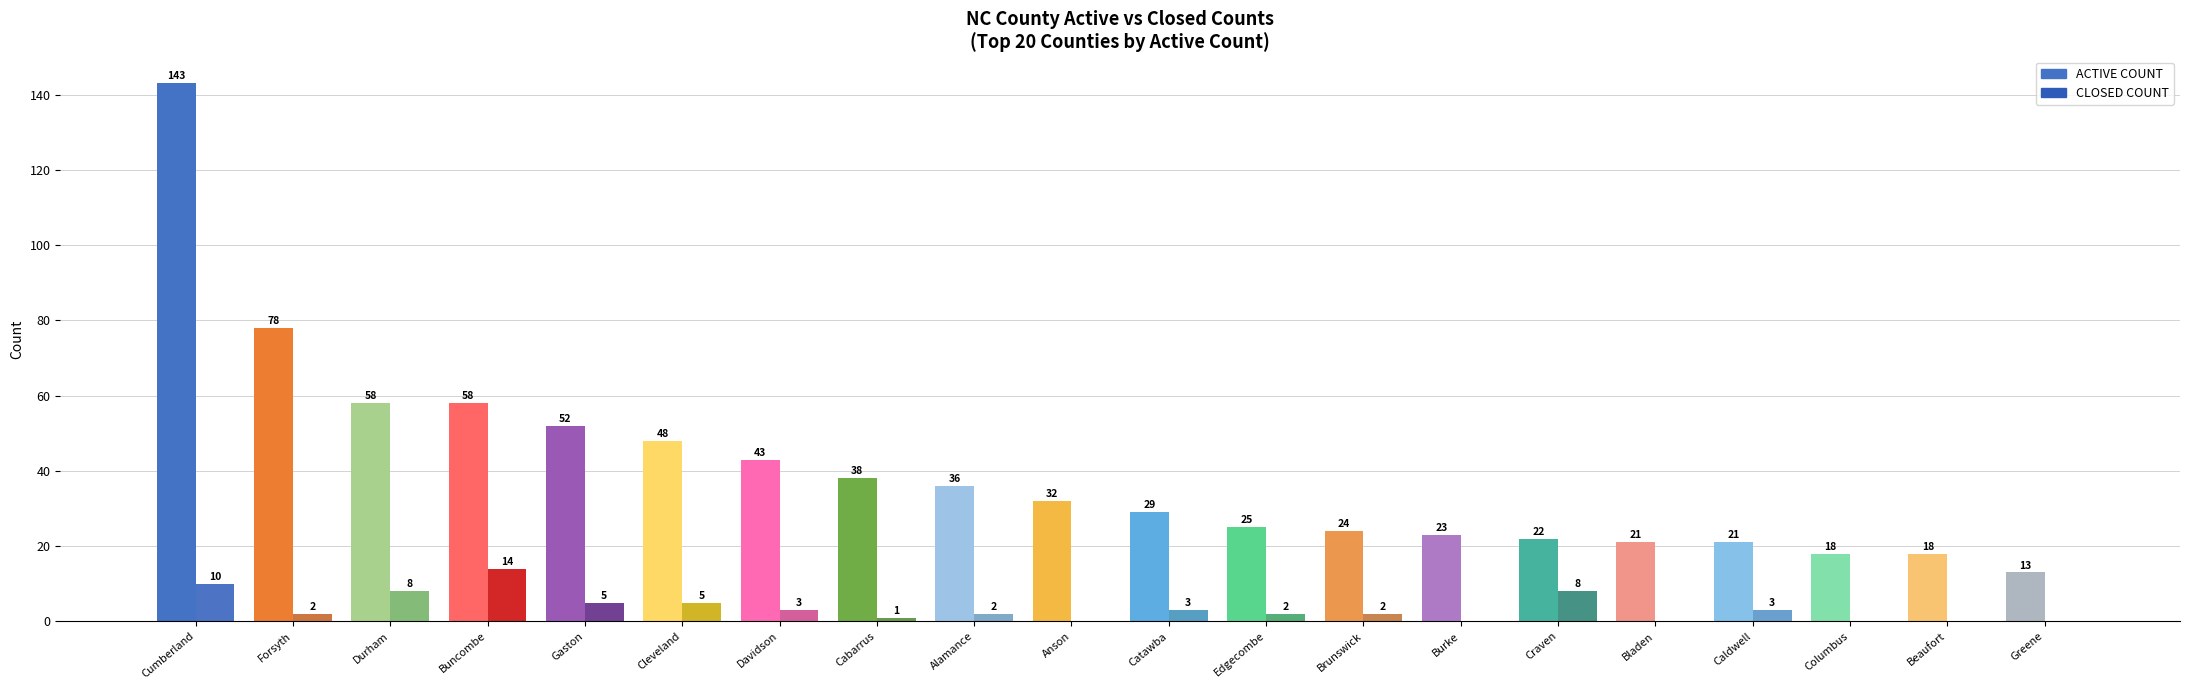

What is the total value across all series at Cabarrus?

39